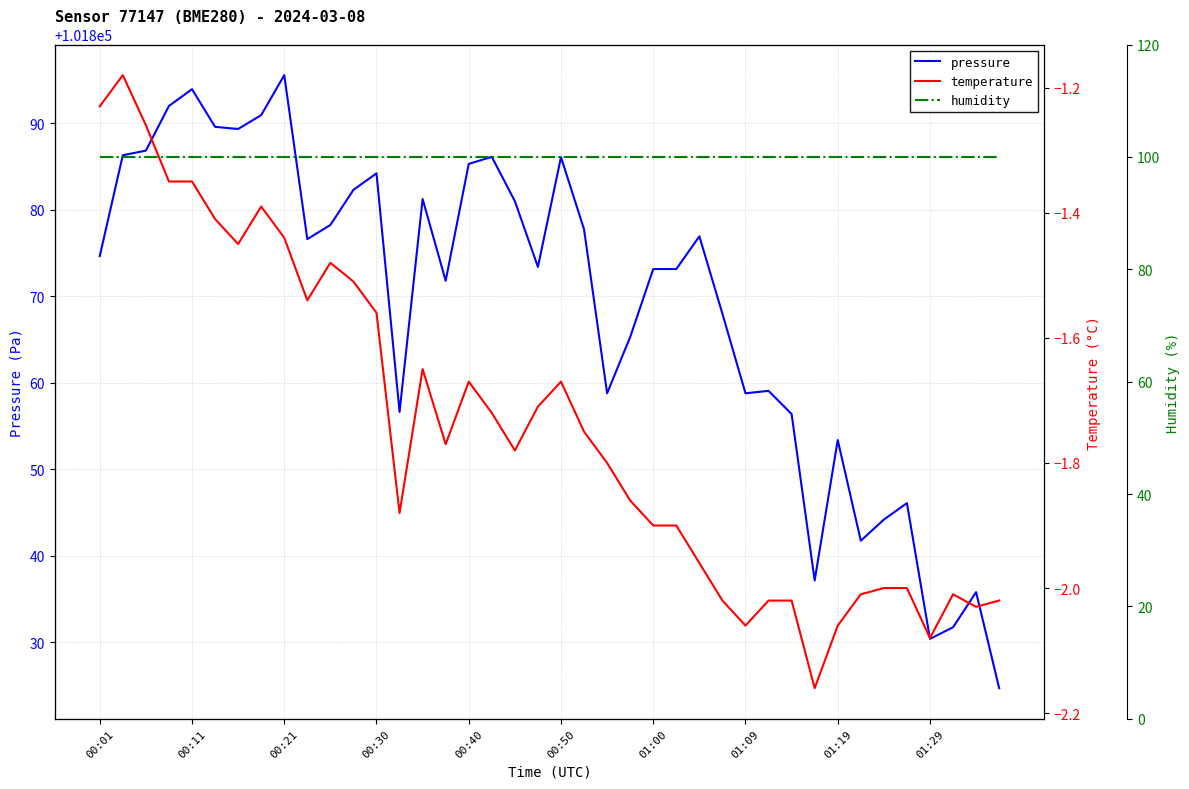

What is the highest value of the pressure series?

101895.5